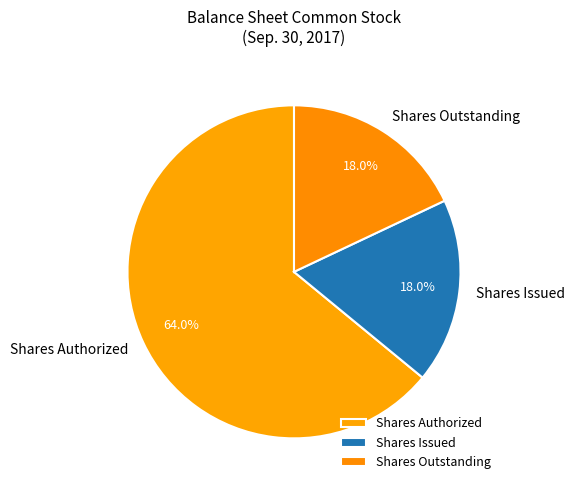

Approximately how many times larger is the value at Shares Issued compared to Shares Authorized?

0.3